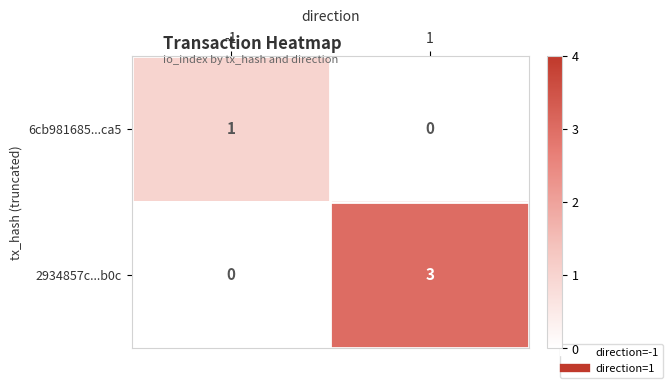

Rank the series at 1 from highest to lowest value.

2934857c...b0c, 6cb981685...ca5